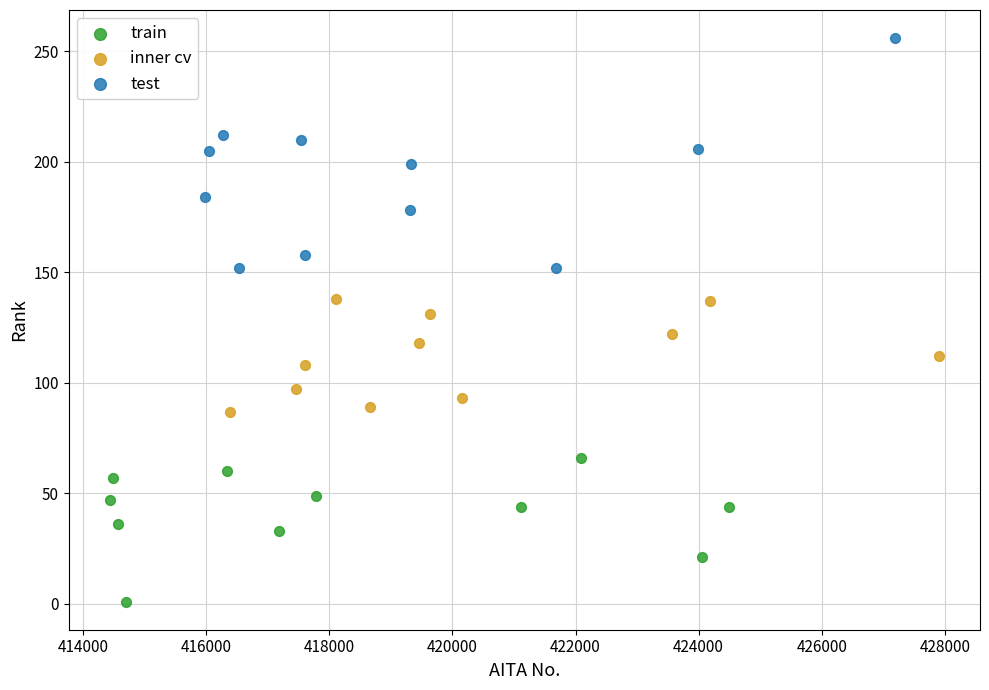

Which series reaches the minimum Y coordinate?

train